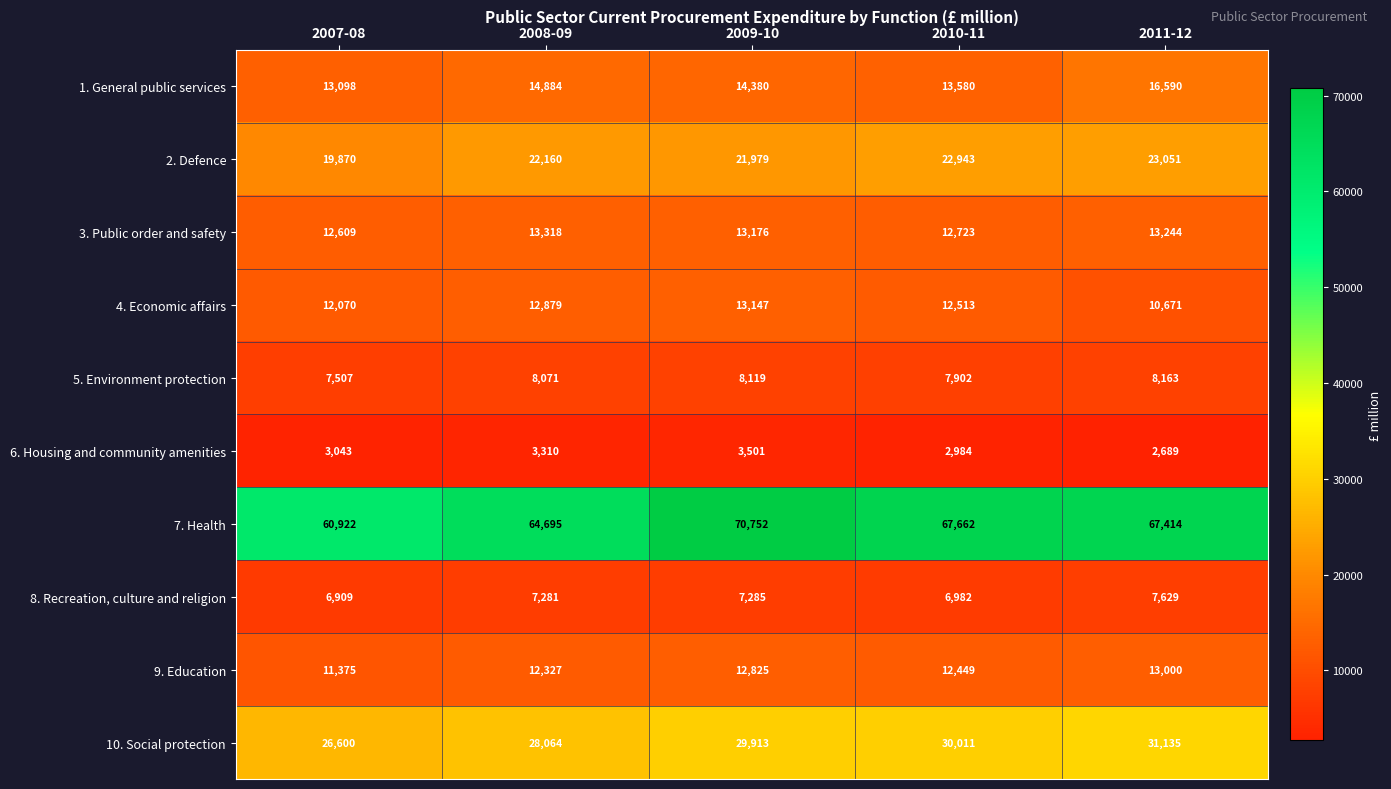

At which label is 6. Housing and community amenities closest to 3095?

2007-08